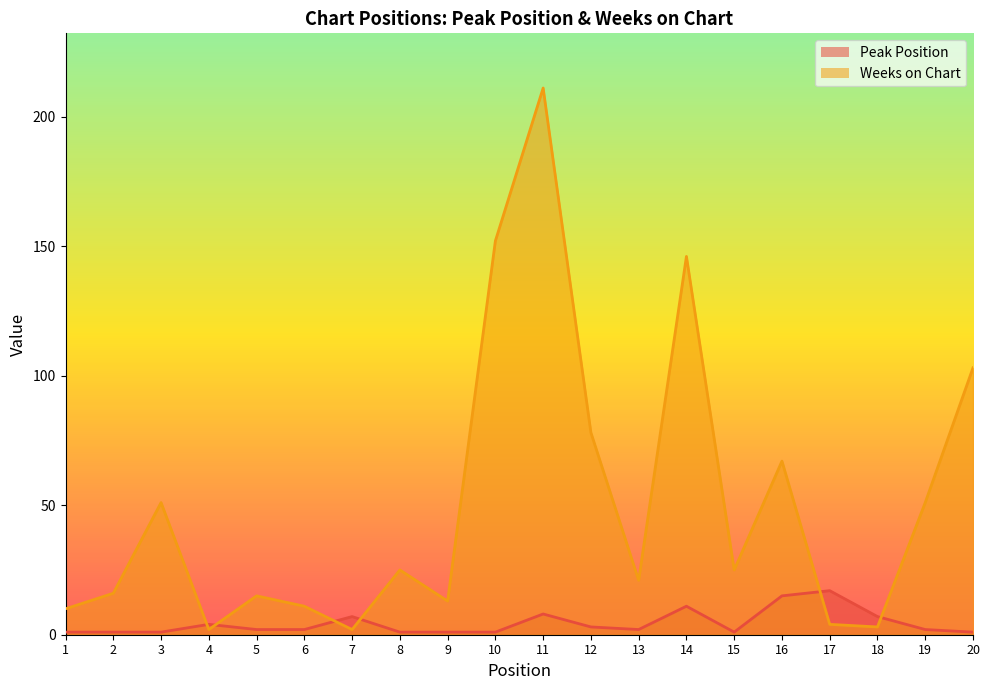

How many interior local valleys does the Peak Position series have?

2